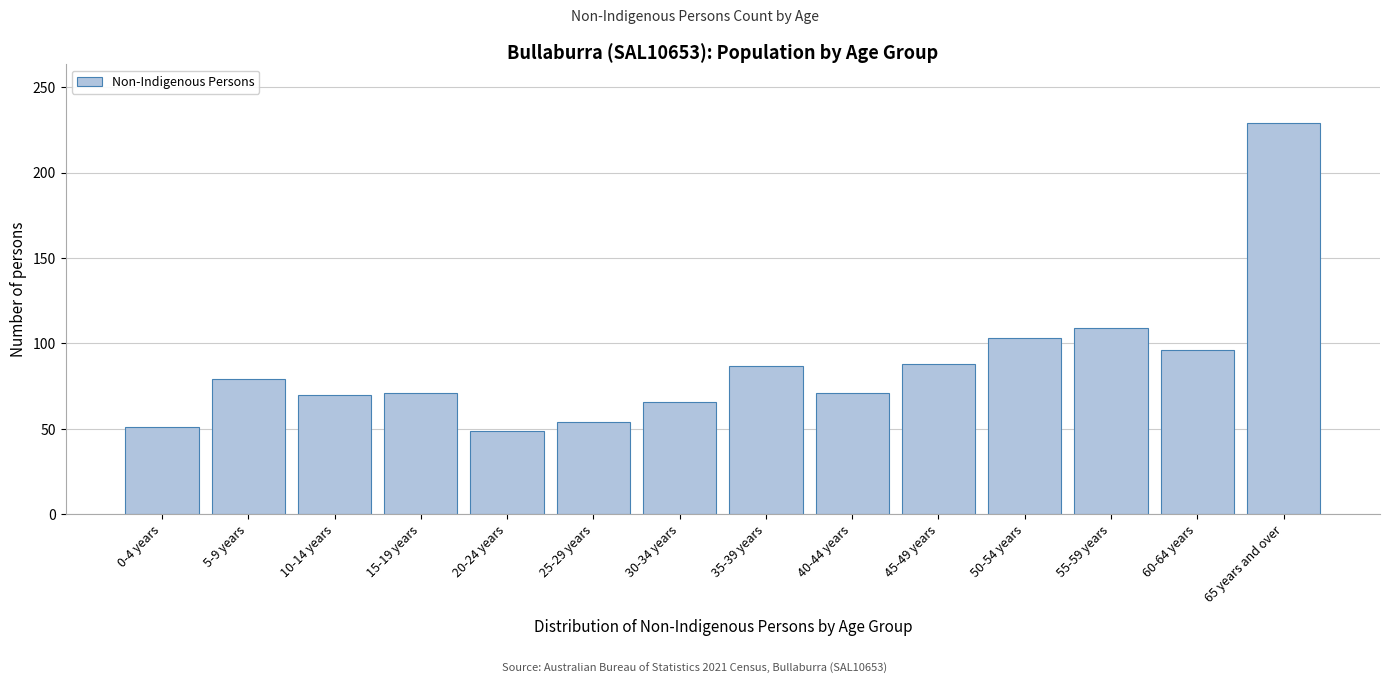

True or false: the data shows 79 at 5-9 years.

True